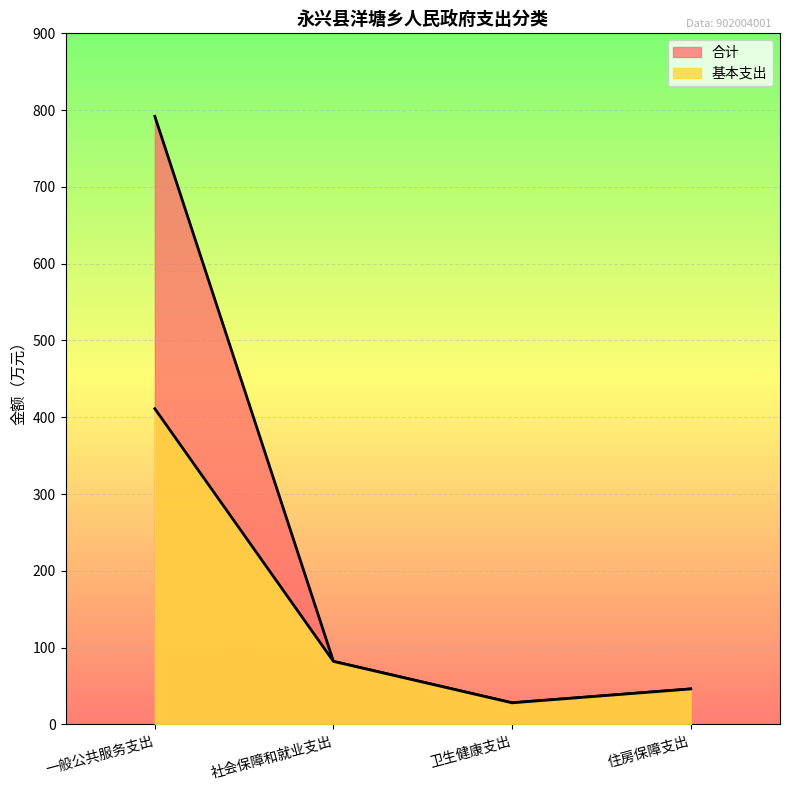

Count the number of categories in the chart.

4